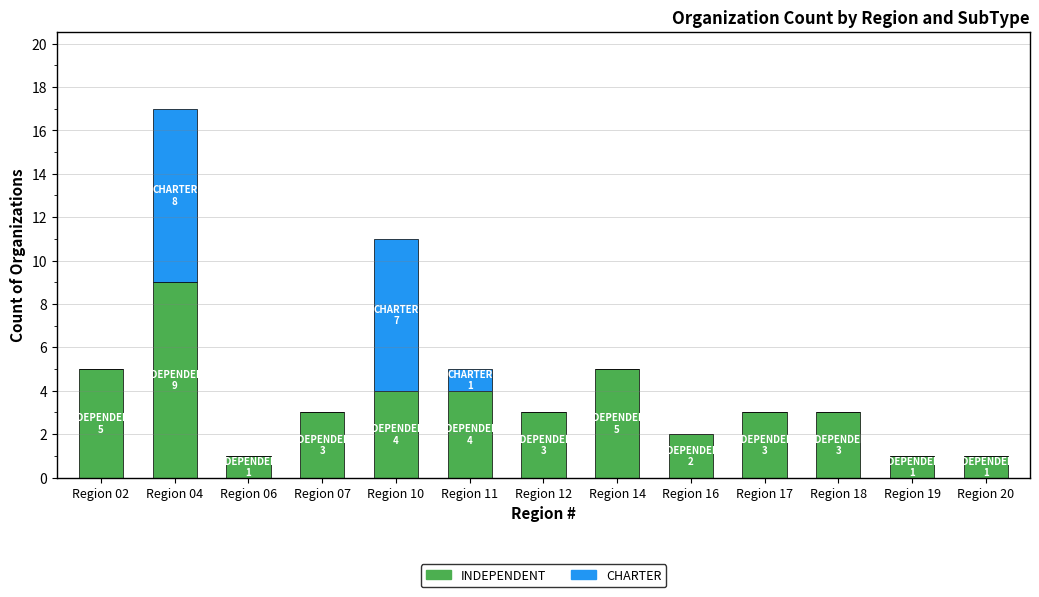

Reading left to right, transcribe the values for INDEPENDENT.

Region 02=5	Region 04=9	Region 06=1	Region 07=3	Region 10=4	Region 11=4	Region 12=3	Region 14=5	Region 16=2	Region 17=3	Region 18=3	Region 19=1	Region 20=1